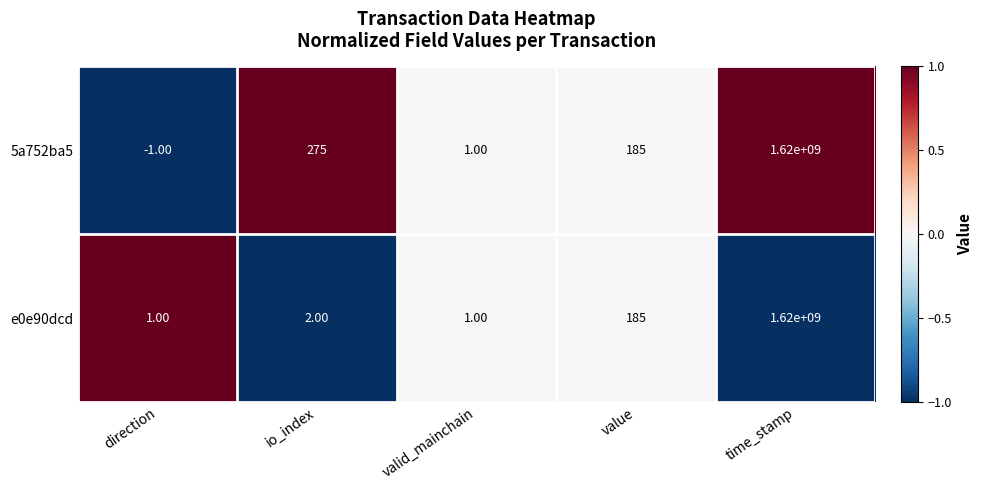

What is the spread (max minus min) of values at direction?

2